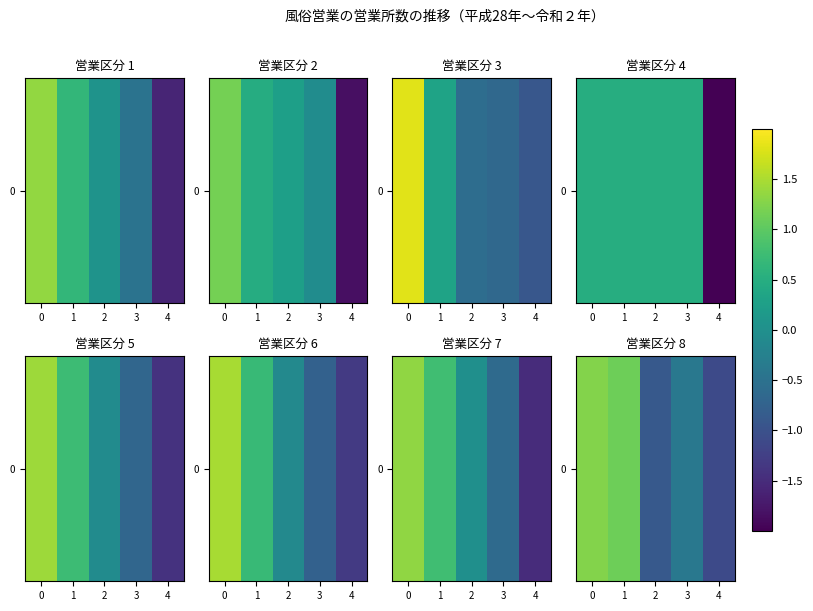

List the labels in order of value, smallest first.

4, 2, 3, 1, 0